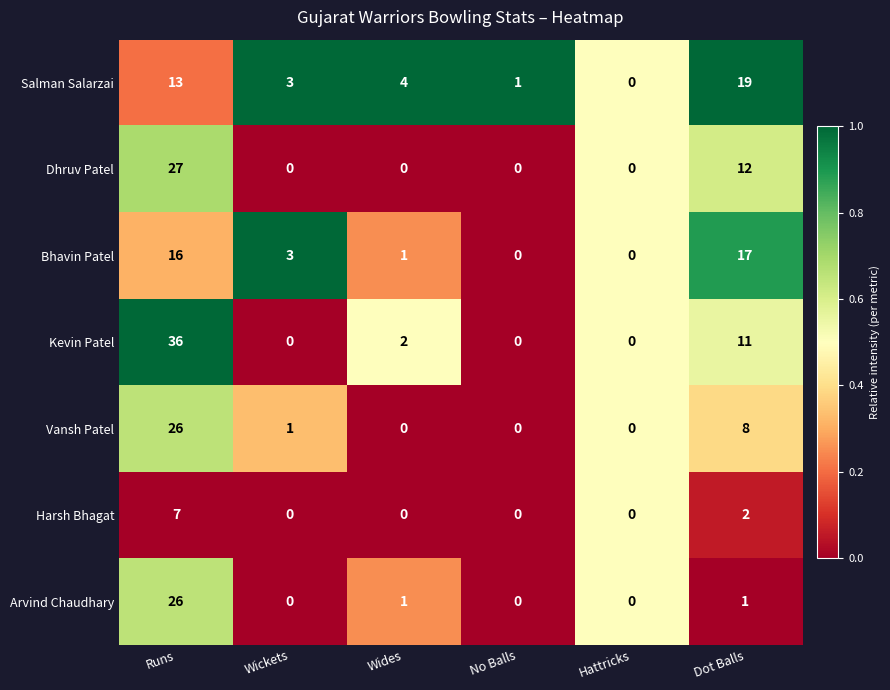

The Harsh Bhagat series shows 0 at Wides. True or false?

True